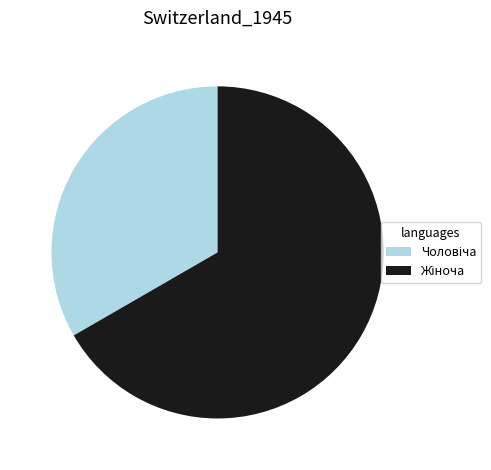

Does any single category account for the majority?

Yes